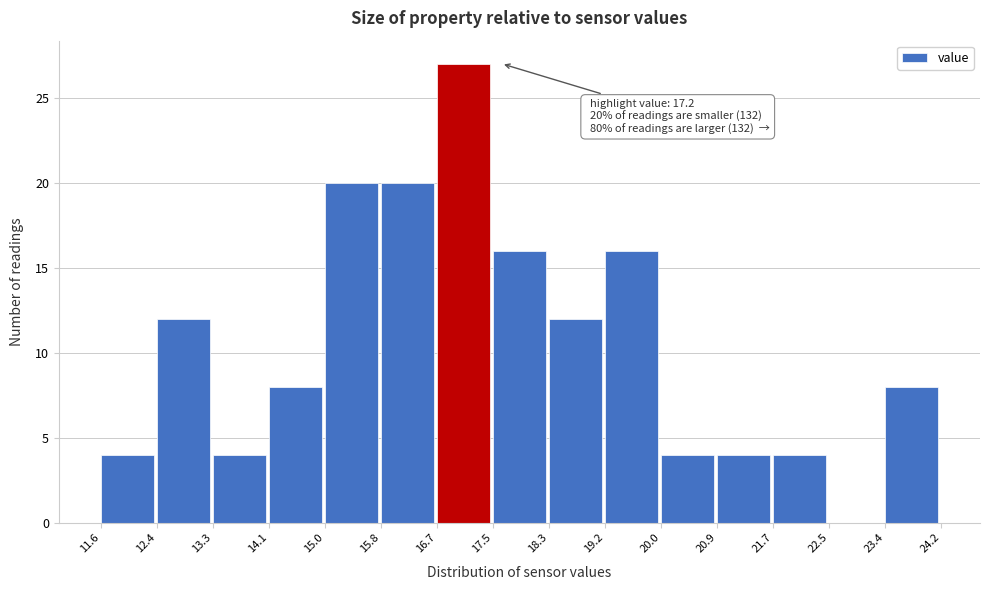

Which range on the x-axis has the tallest bar?

16.7 to 17.5